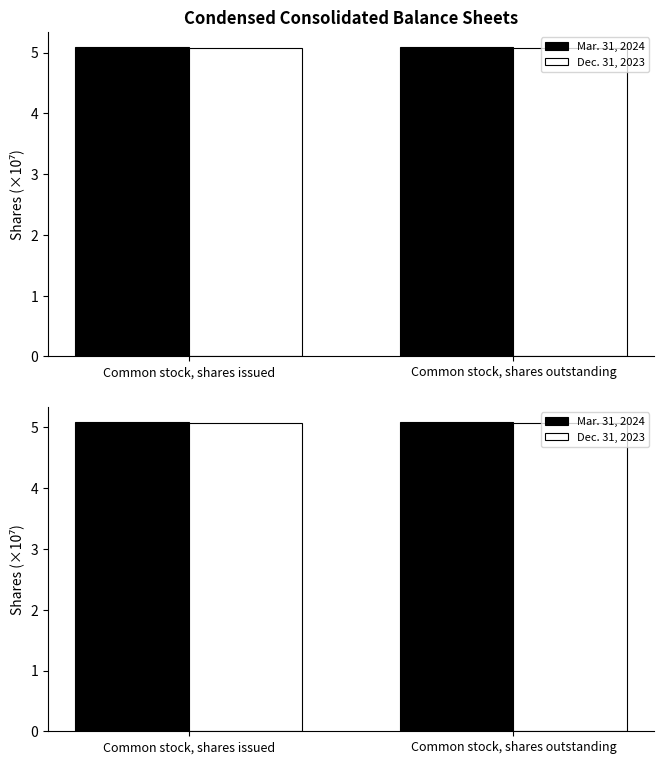

Rank the series by their average value, from lowest to highest.

Dec. 31, 2023, Mar. 31, 2024